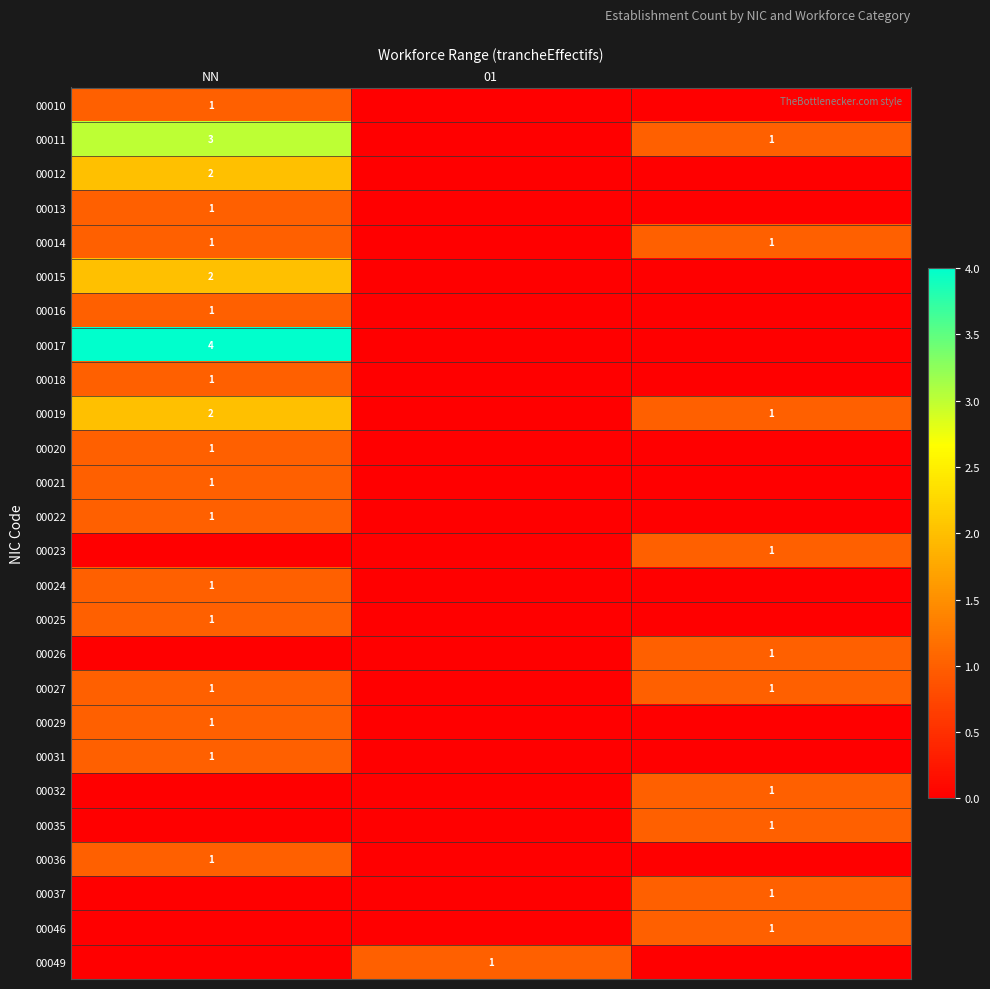

Is it true that 00036 equals 1 at NN?

True